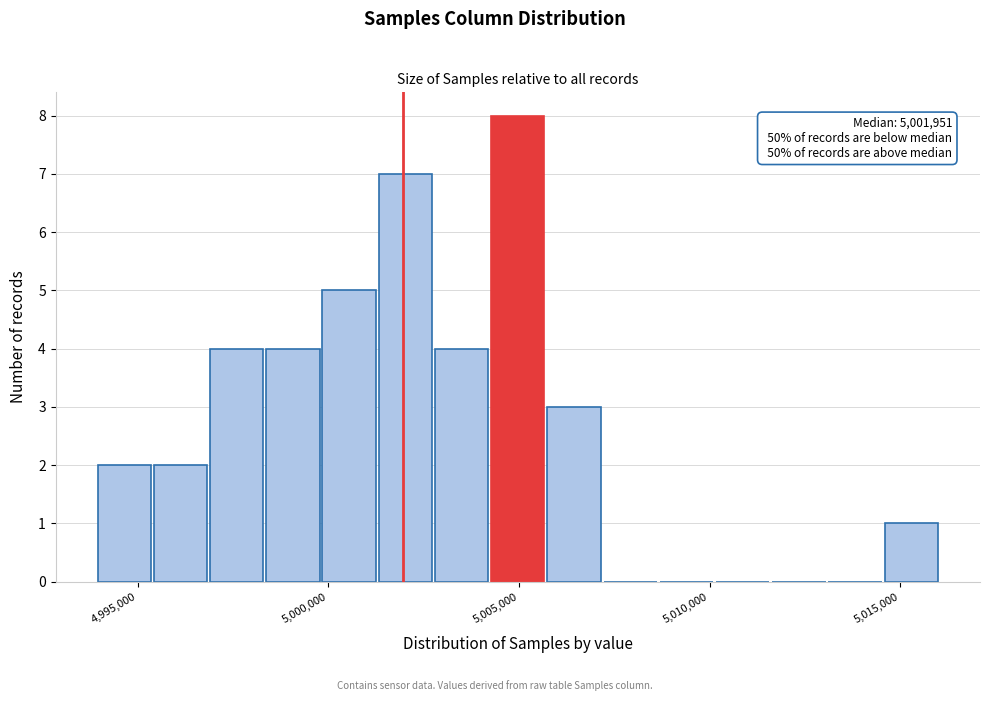

Around what value on the x-axis is the tallest bar? Give the approximate position of its centre, as read against the axis.

5005000